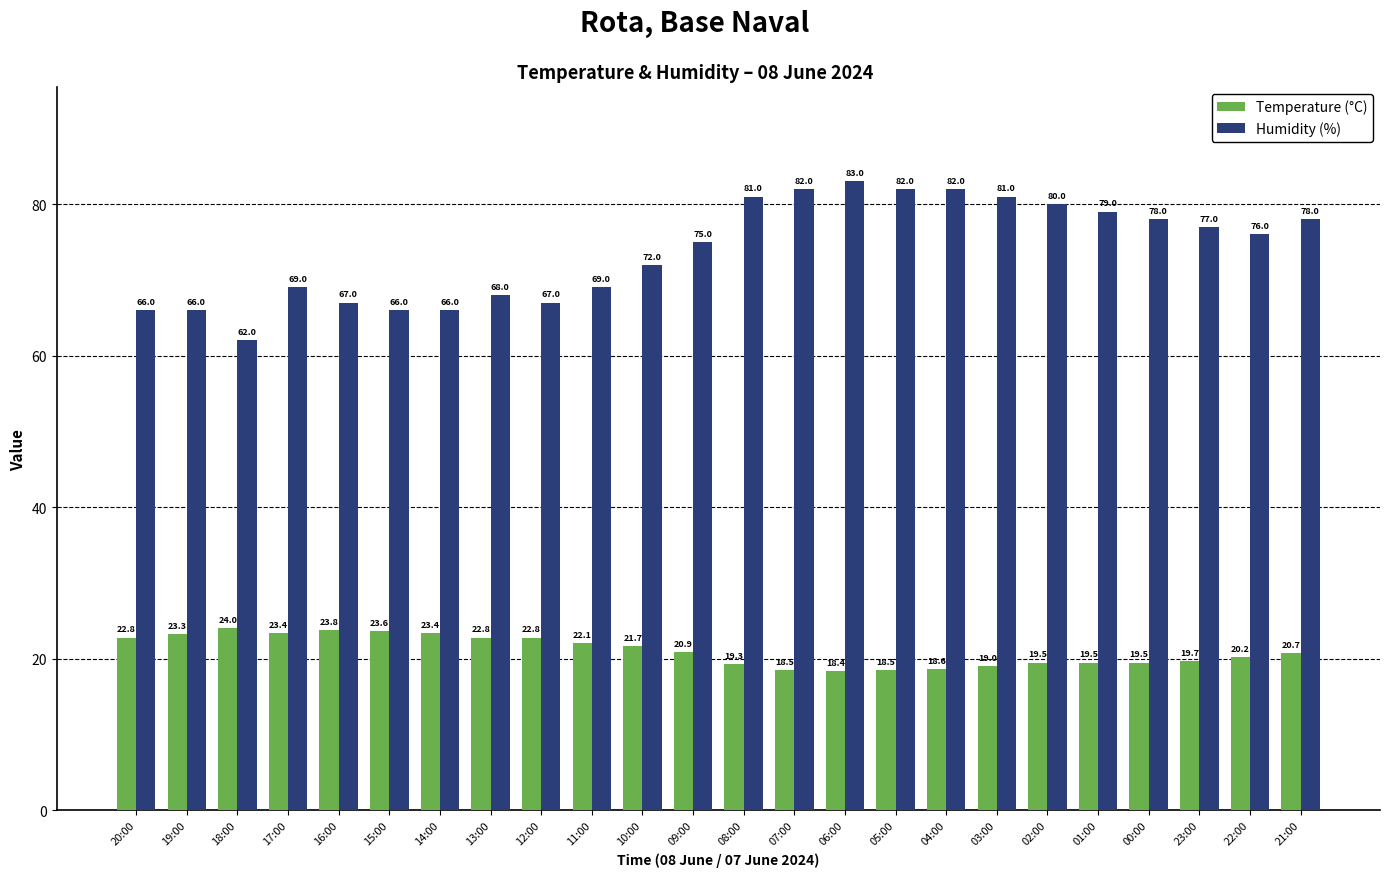

Reading right to left, what are all the values shown in this chart?

Temperature (°C): 21:00=20.7	22:00=20.2	23:00=19.7	00:00=19.5	01:00=19.5	02:00=19.5	03:00=19.0	04:00=18.6	05:00=18.5	06:00=18.4	07:00=18.5	08:00=19.3	09:00=20.9	10:00=21.7	11:00=22.1	12:00=22.8	13:00=22.8	14:00=23.4	15:00=23.6	16:00=23.8	17:00=23.4	18:00=24.0	19:00=23.3	20:00=22.8
Humidity (%): 21:00=78.0	22:00=76.0	23:00=77.0	00:00=78.0	01:00=79.0	02:00=80.0	03:00=81.0	04:00=82.0	05:00=82.0	06:00=83.0	07:00=82.0	08:00=81.0	09:00=75.0	10:00=72.0	11:00=69.0	12:00=67.0	13:00=68.0	14:00=66.0	15:00=66.0	16:00=67.0	17:00=69.0	18:00=62.0	19:00=66.0	20:00=66.0